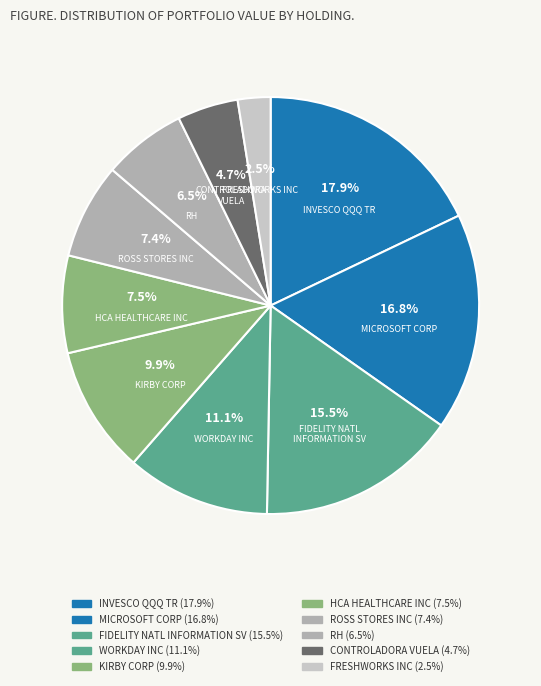

Which has a higher value, HCA HEALTHCARE INC or KIRBY CORP?

KIRBY CORP